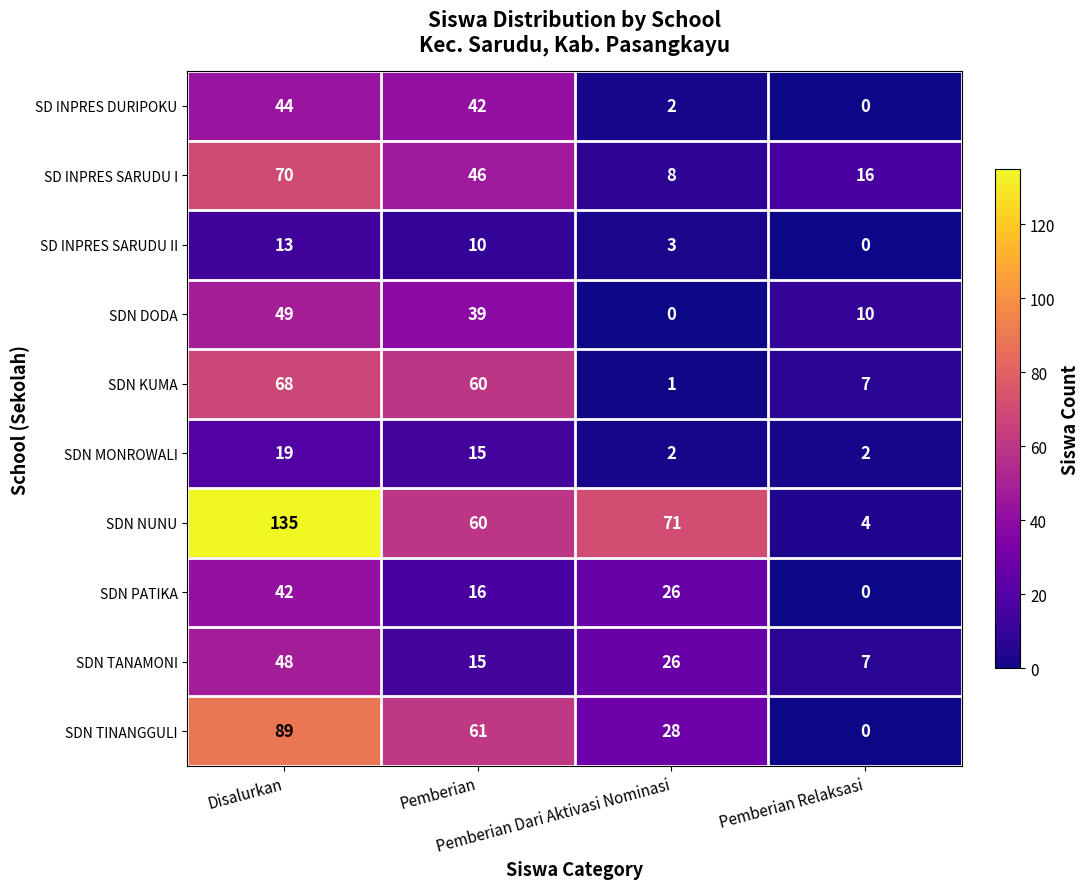

Which series has the widest spread of values?

SDN NUNU